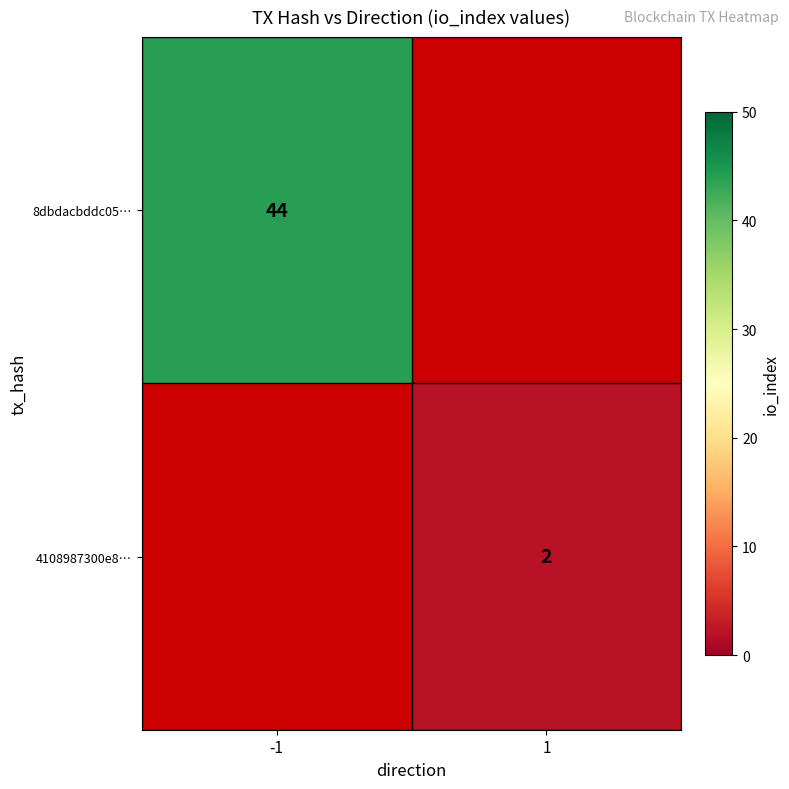

How many distinct data groups are displayed?

2